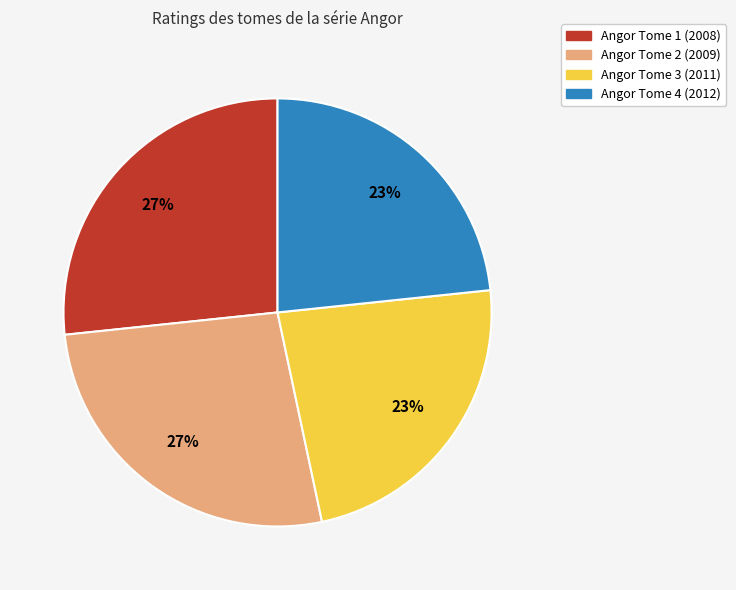

Does Angor Tome 4 (2012) account for over 50% of the chart?

No